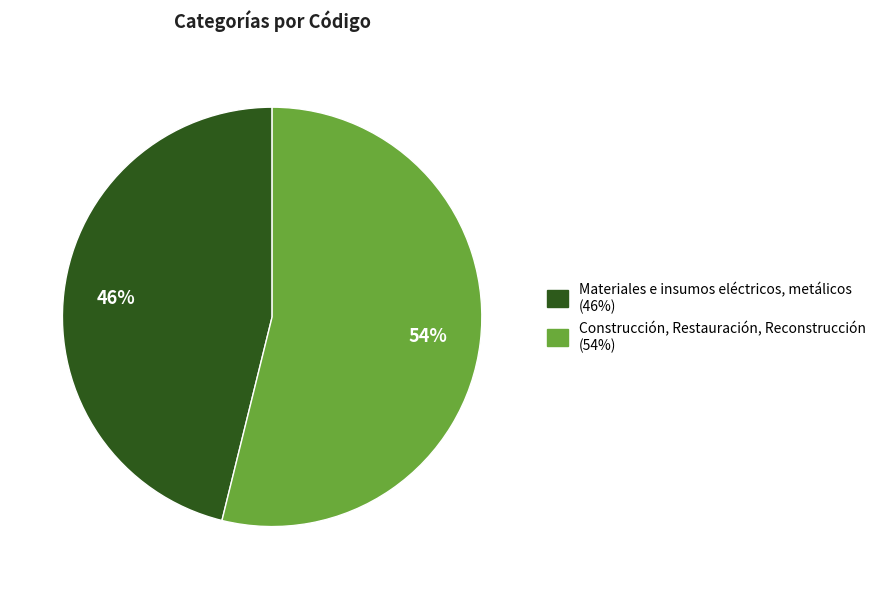

What is the ratio of the value at Construcción, Restauración, Reconstrucción to the value at Materiales e insumos eléctricos, metálicos?

1.2